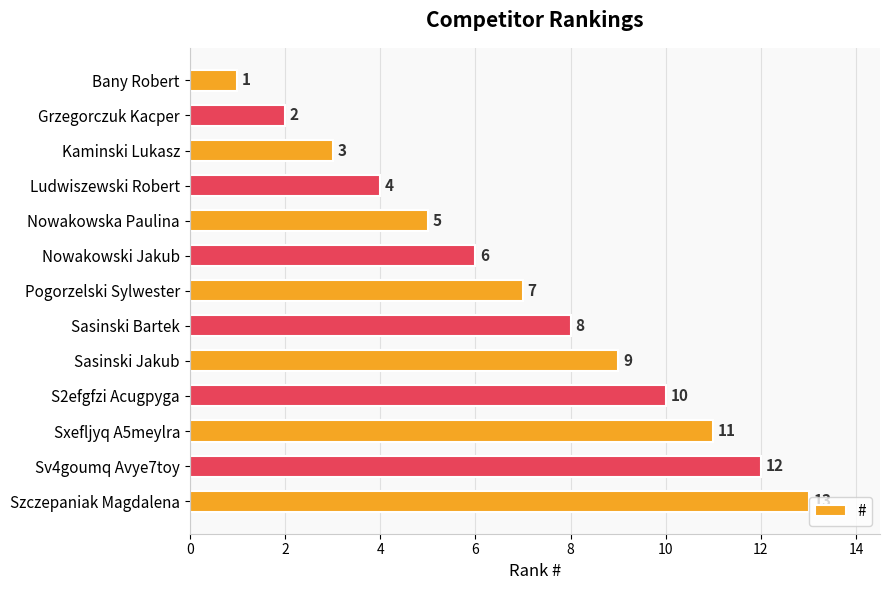

What is the difference between the second highest and minimum values?

11